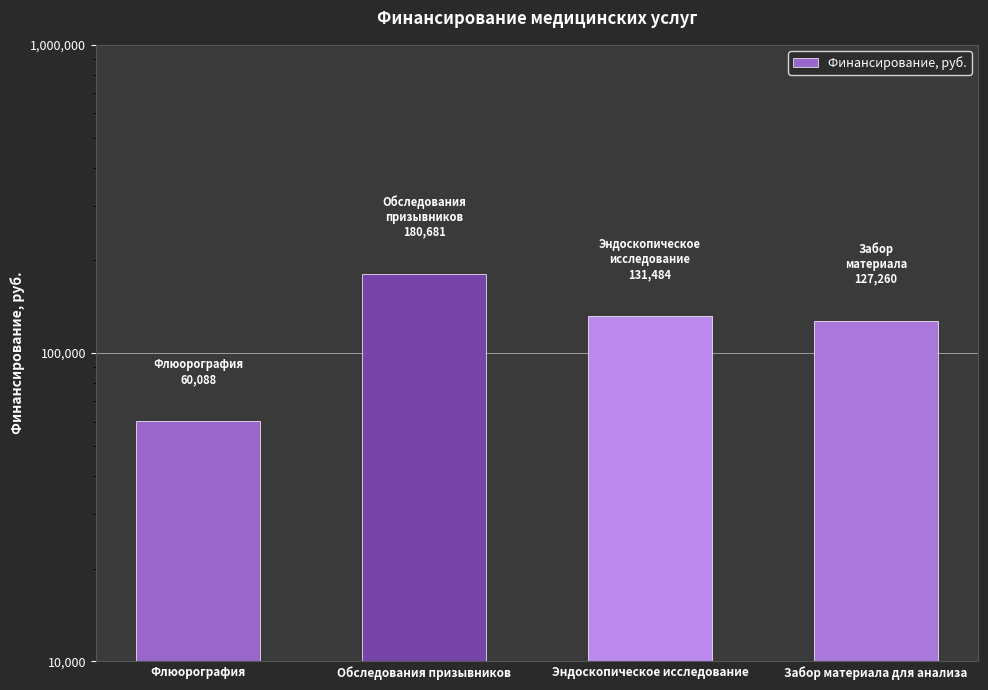

List the labels in order of value, largest first.

Обследования призывников, Эндоскопическое исследование, Забор материала для анализа, Флюорография